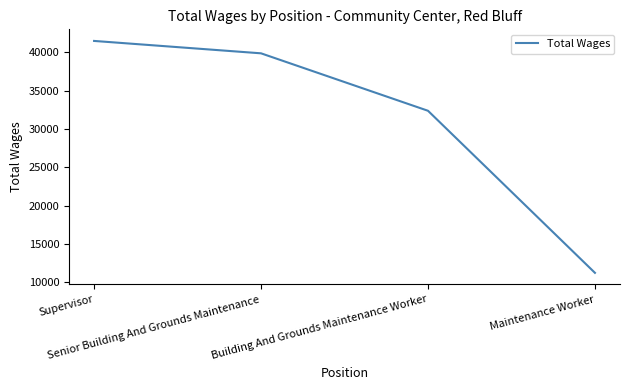

Reading left to right, what are all the values shown in this chart?

41472	39855	32360	11215